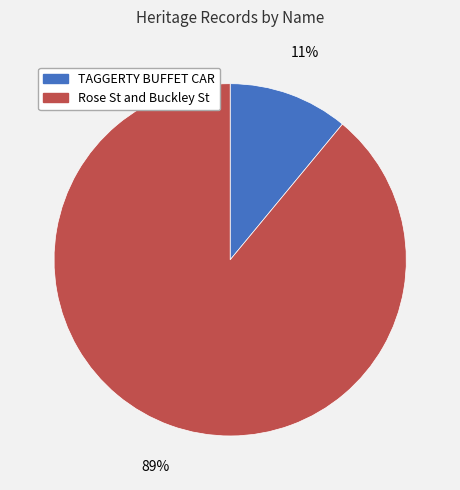

True or false: TAGGERTY BUFFET CAR accounts for 4% of the total.

False